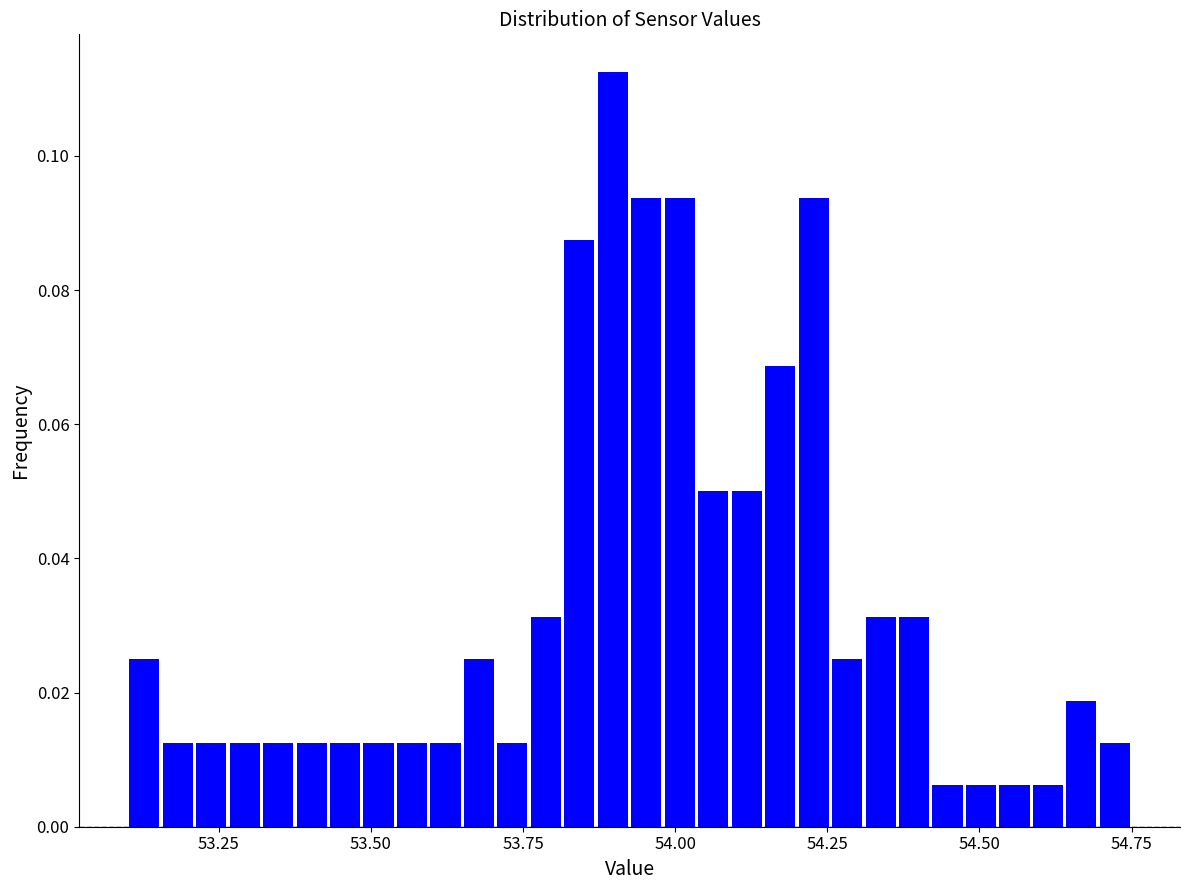

Read against the x-axis, roughly where is the centre of the tallest bar?

53.90